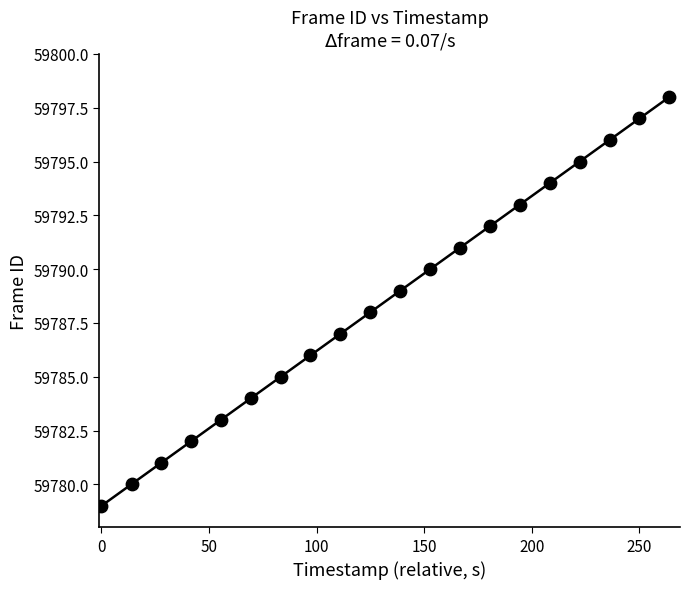

What is the range of Y values (max minus min)?

19